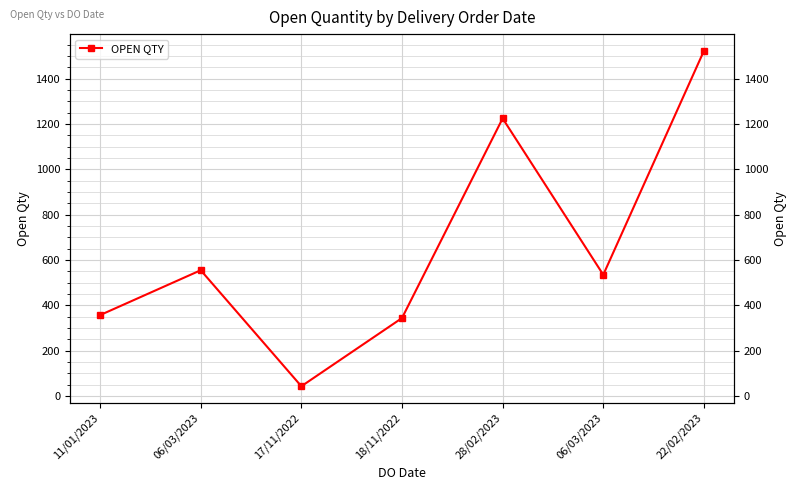

Reading left to right, what are all the values shown in this chart?

11/01/2023=357	06/03/2023=555	17/11/2022=43	18/11/2022=344	28/02/2023=1225	06/03/2023=535	22/02/2023=1523